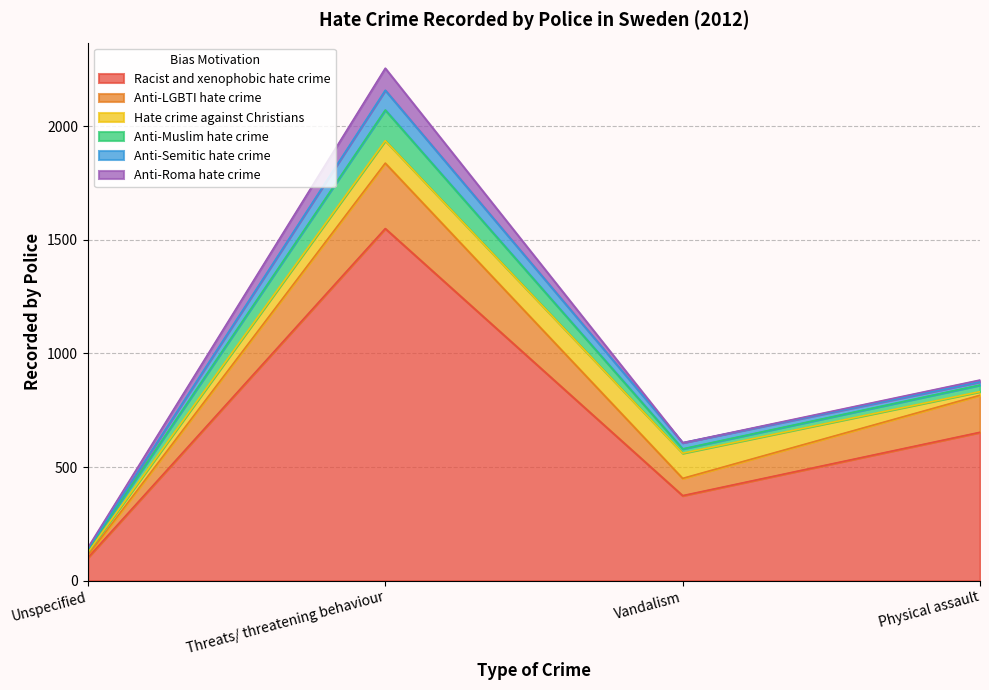

What is the spread (max minus min) of values at Vandalism?

374